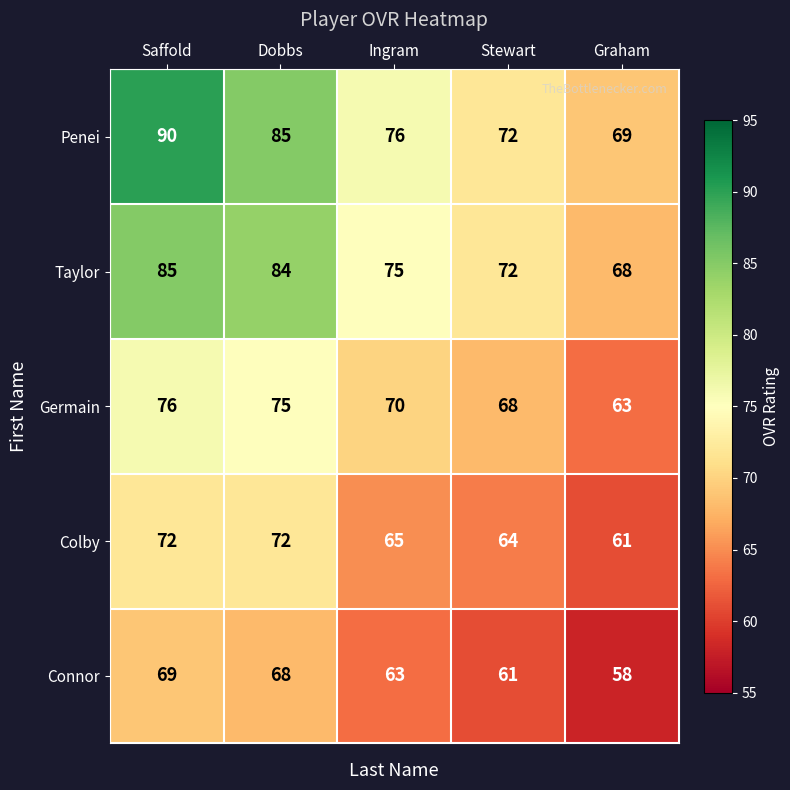

What is the sum of the Germain values at Stewart and Ingram?

138